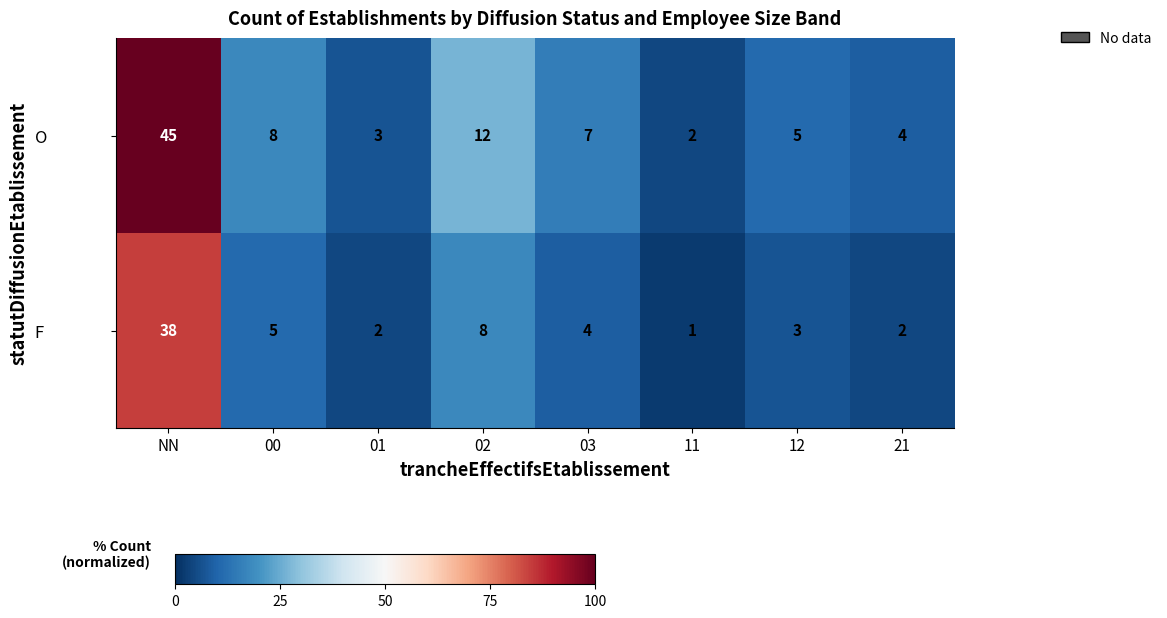

What is the sum of all F values?

63